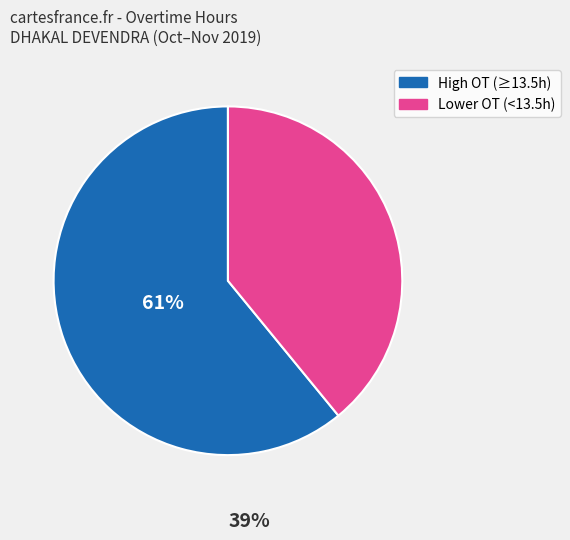

Is there any slice that represents more than half of the pie?

Yes